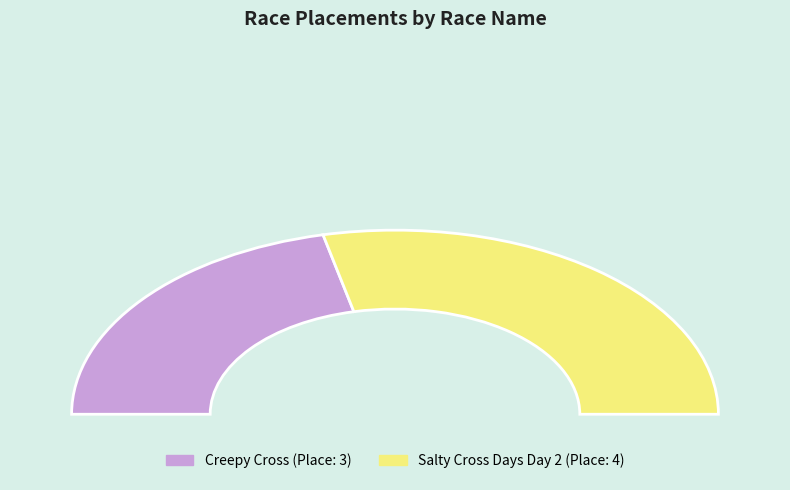

Approximately how many times larger is the value at Creepy Cross compared to Salty Cross Days Day 2?

0.8